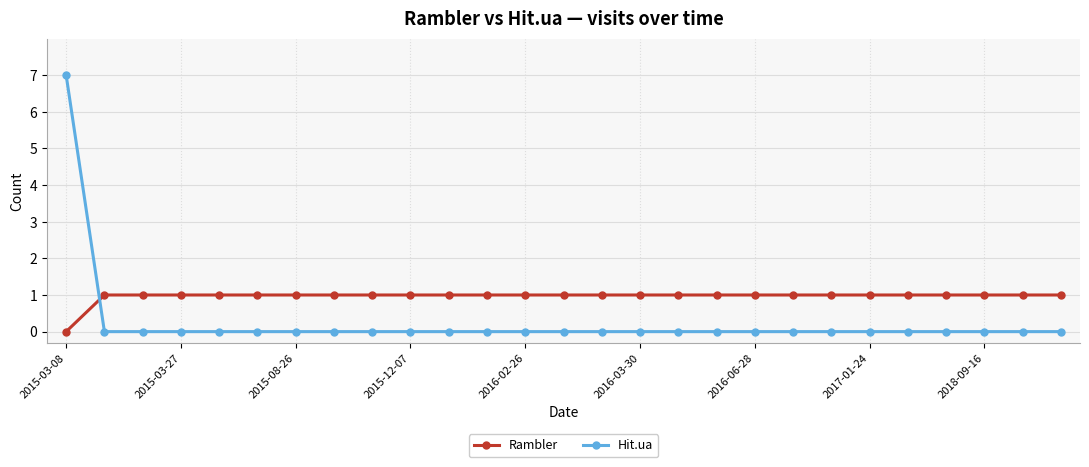

What is the value of the Rambler point at the 15th from the left?

1